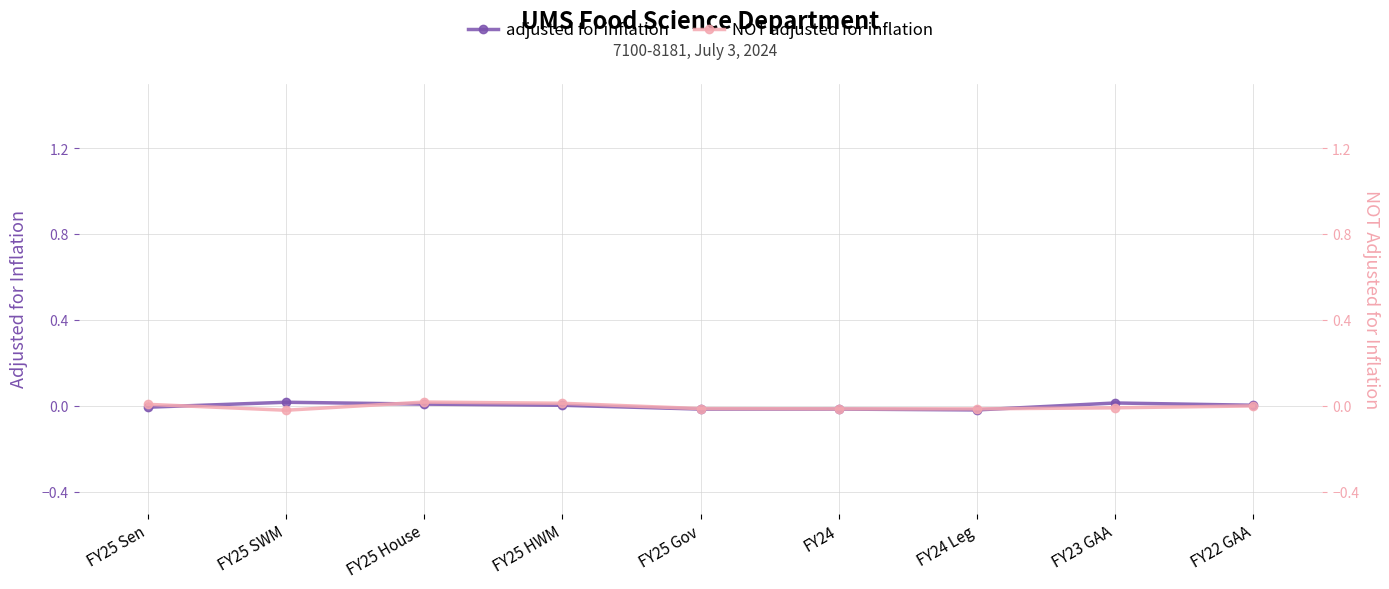

How many positive values does the adjusted for inflation series have?

5